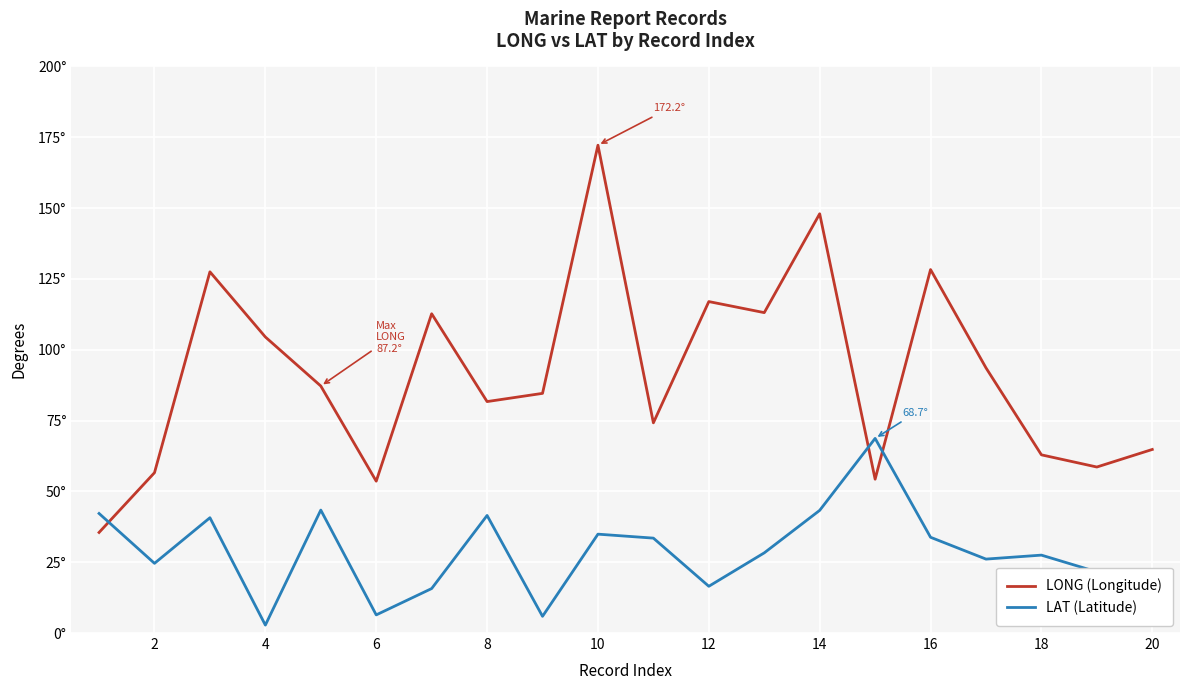

True or false: LAT (Latitude) has more than 0 interior local peaks.

True